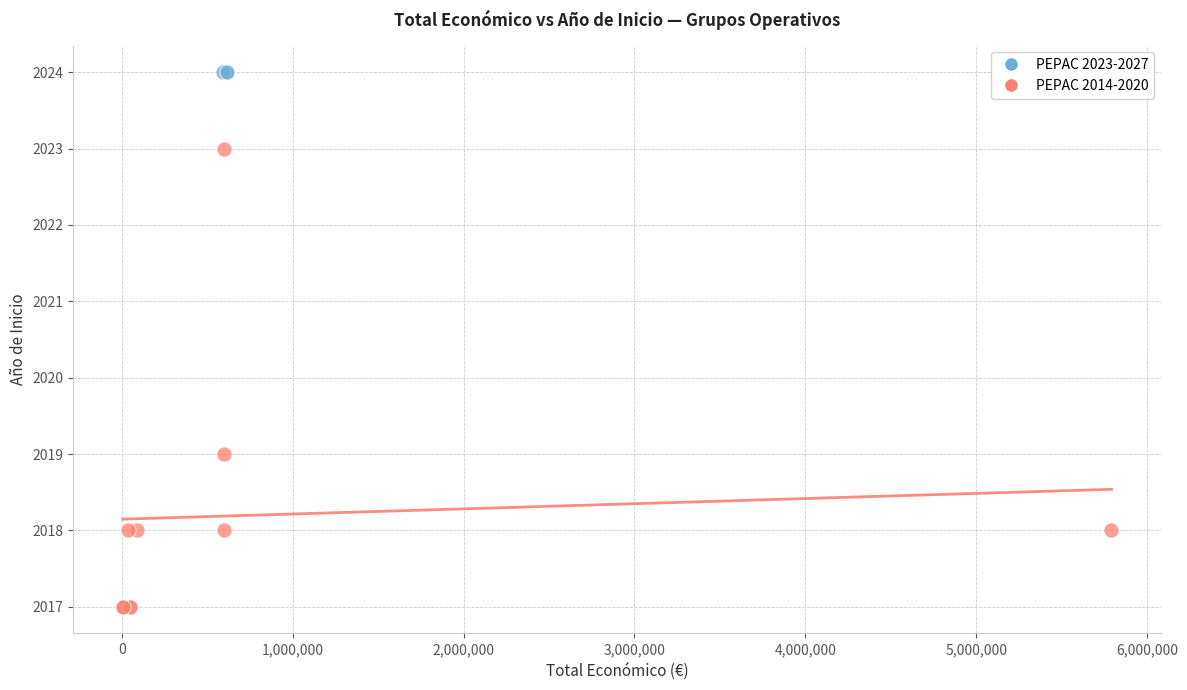

Which series contains the highest Y value?

PEPAC 2023-2027